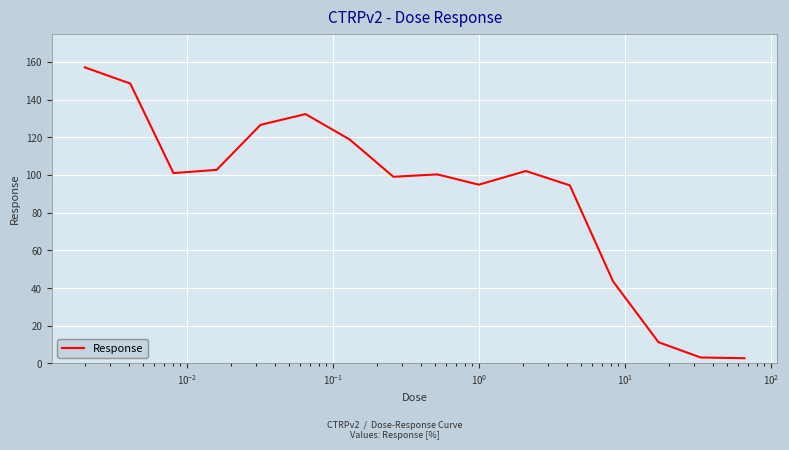

Is this an area chart (filled region under the line)?

No